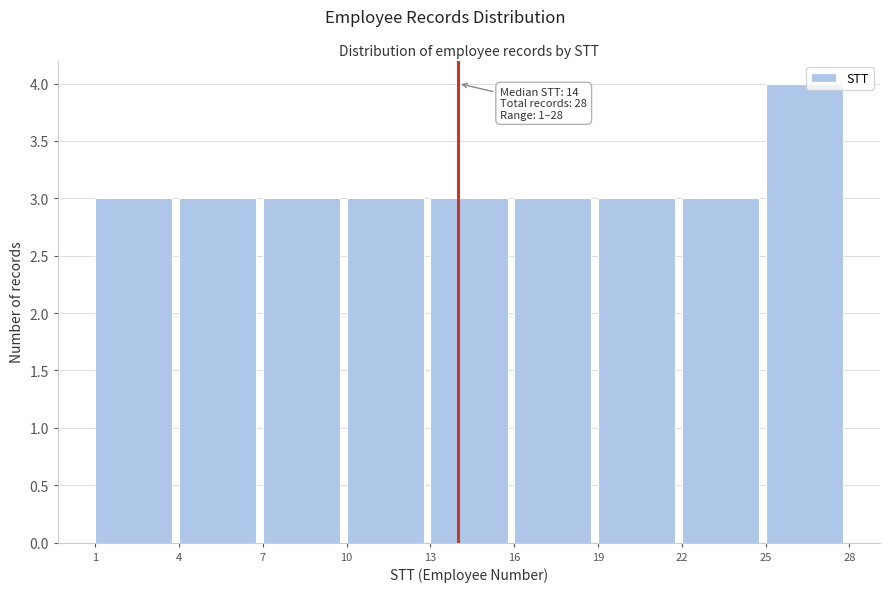

Over which range of the x-axis is the bar tallest?

25 to 28